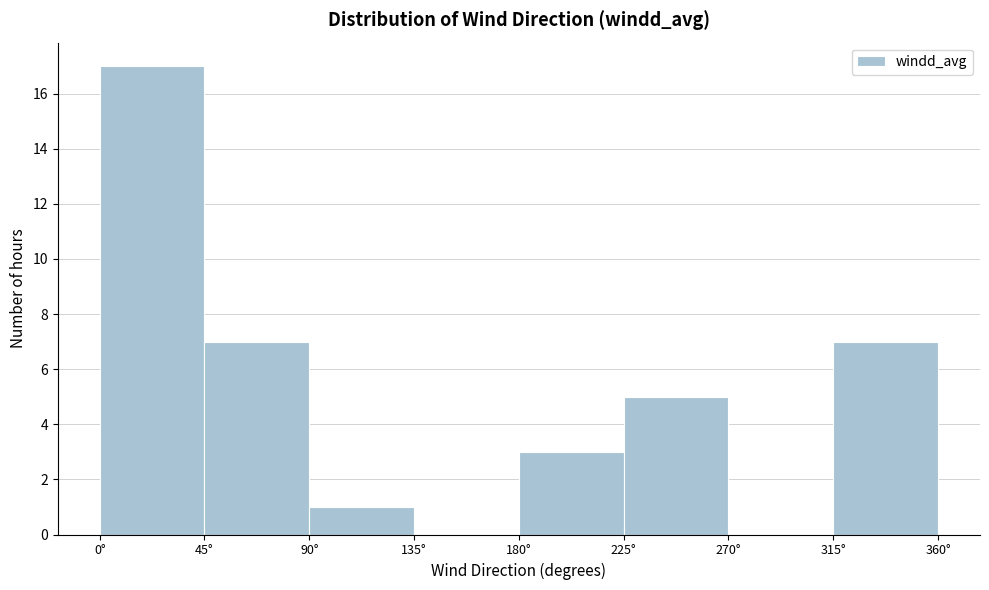

How tall is the bar that spans 45 to 90 on the x-axis? The values are not printed on the chart, so give them approximately, as read against the axis.

7